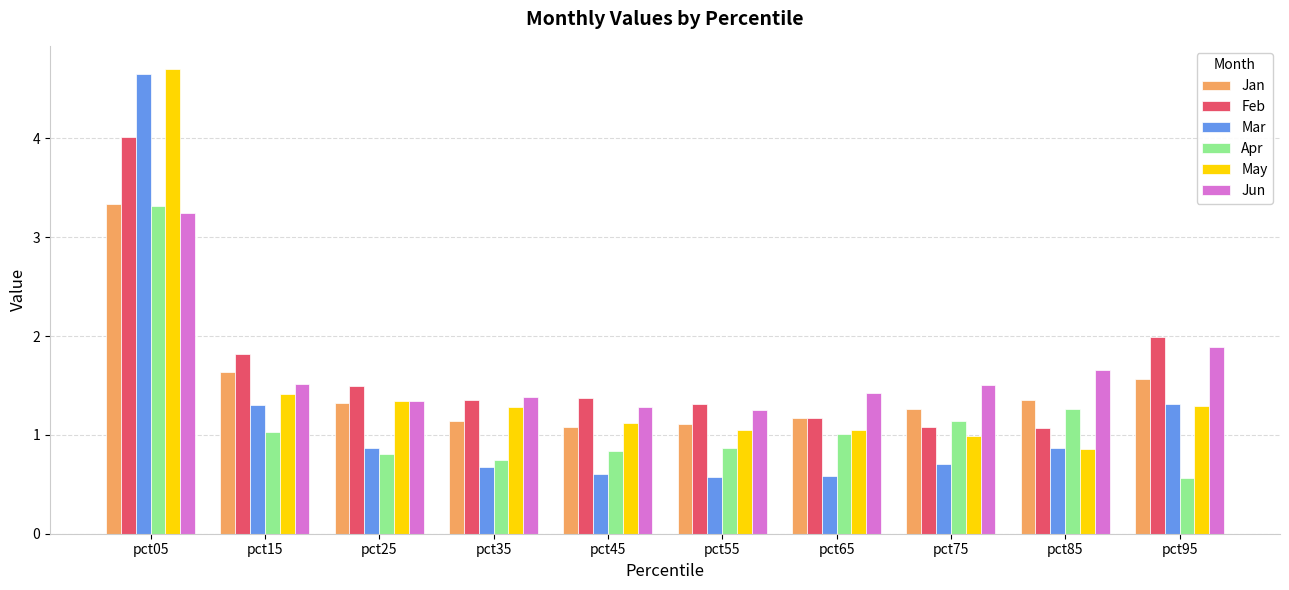

What is the total value across all series at pct15?

8.7